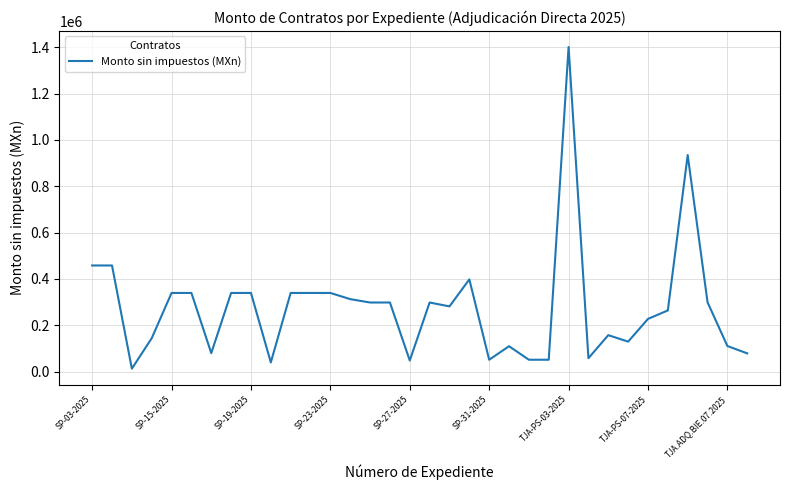

What is the maximum value shown in the chart?

1400880.0